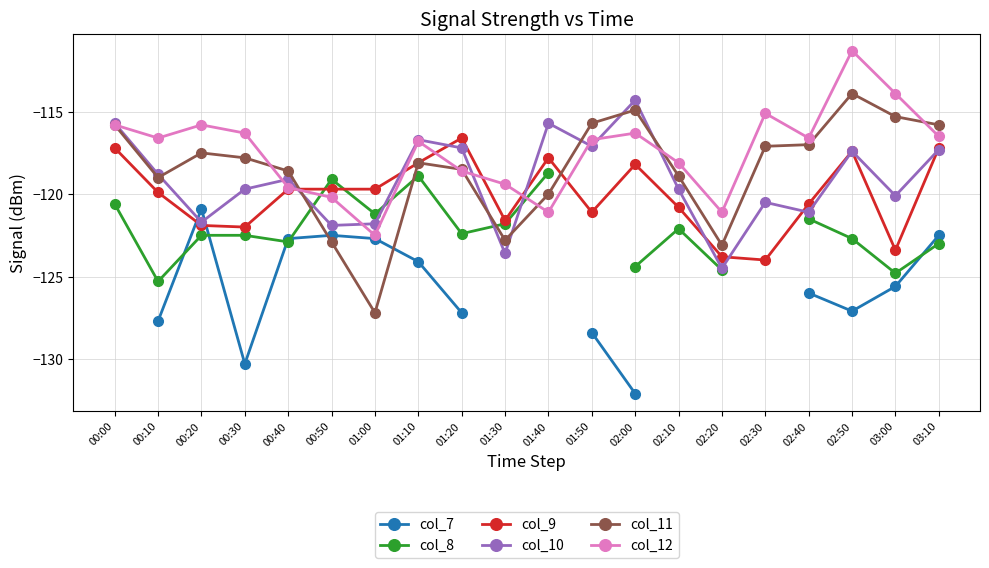

In col_12, how many points are lower than both neighbors (excluding endpoints)?

5